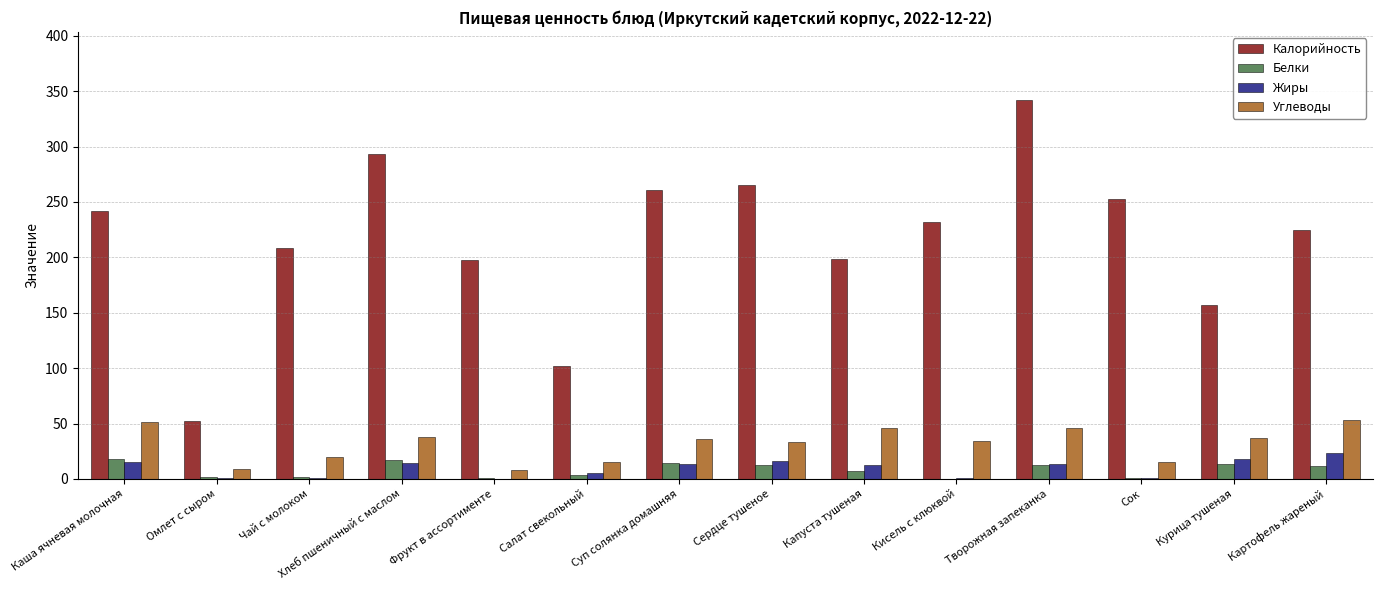

Read the Калорийность value at Каша ячневая молочная.

242.1